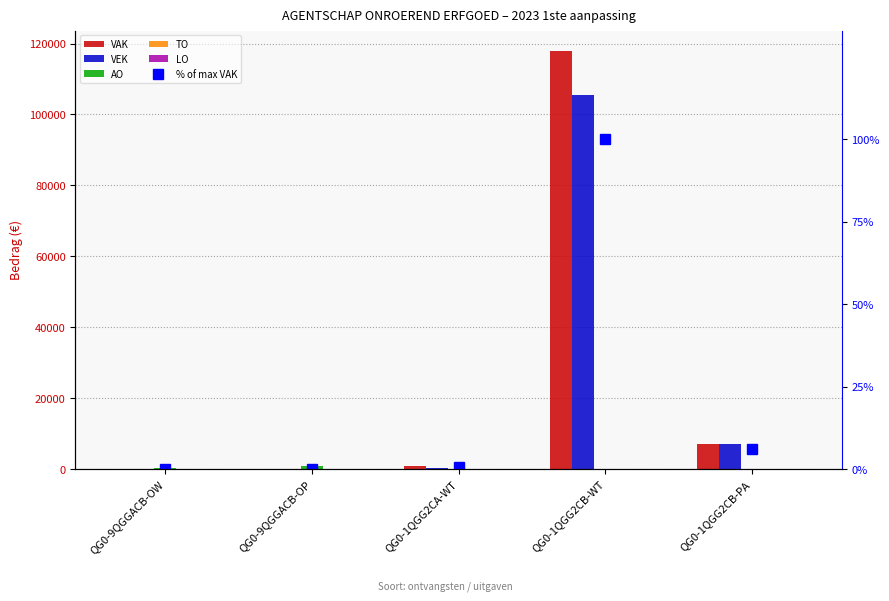

Is the value of VEK at QG0-1QGG2CB-WT greater than the value of LO at QG0-1QGG2CA-WT?

Yes